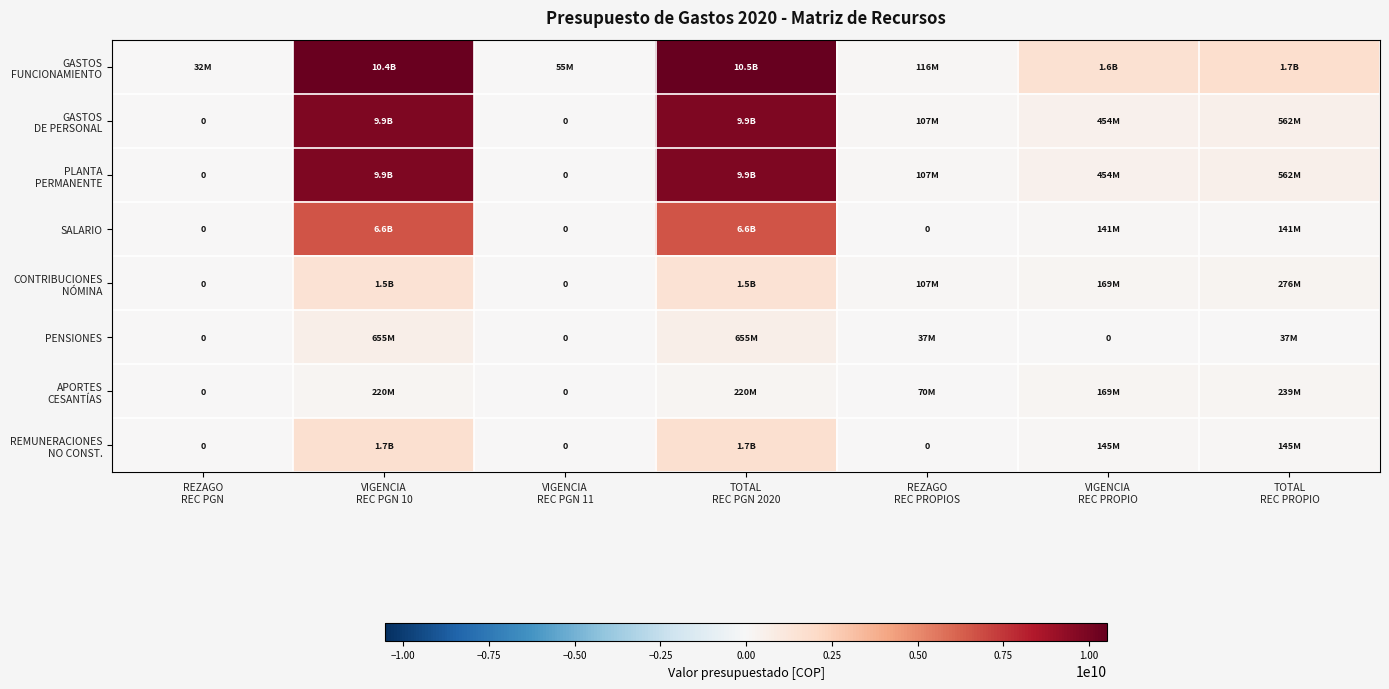

The SALARIO series shows 6649887991 at TOTAL REC PGN 2020. True or false?

True